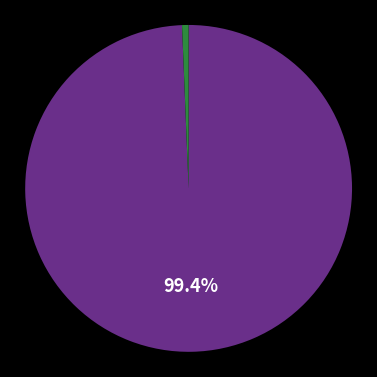

Does any single category account for the majority?

Yes